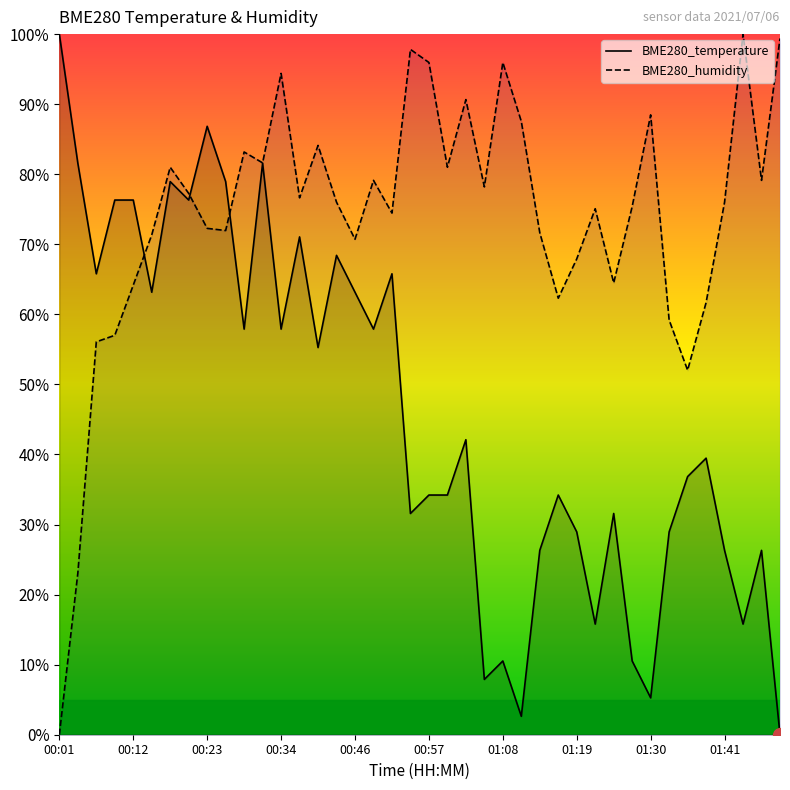

What is the average value of the BME280_temperature series?

46.3